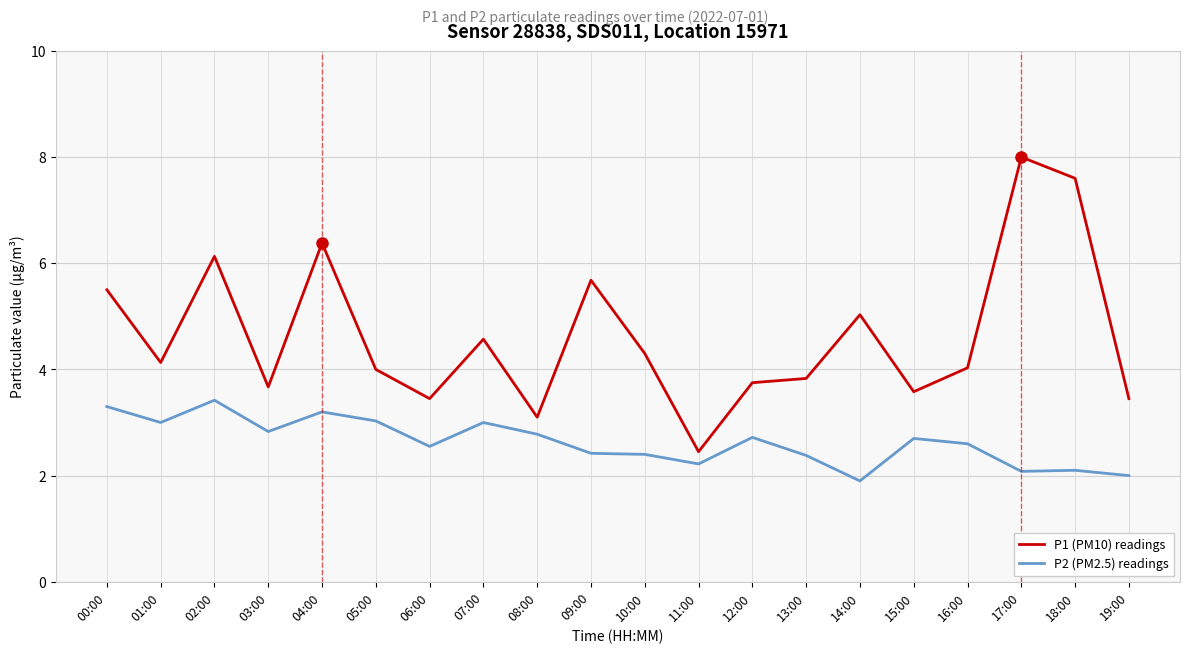

What position from the right is 10:00?

10